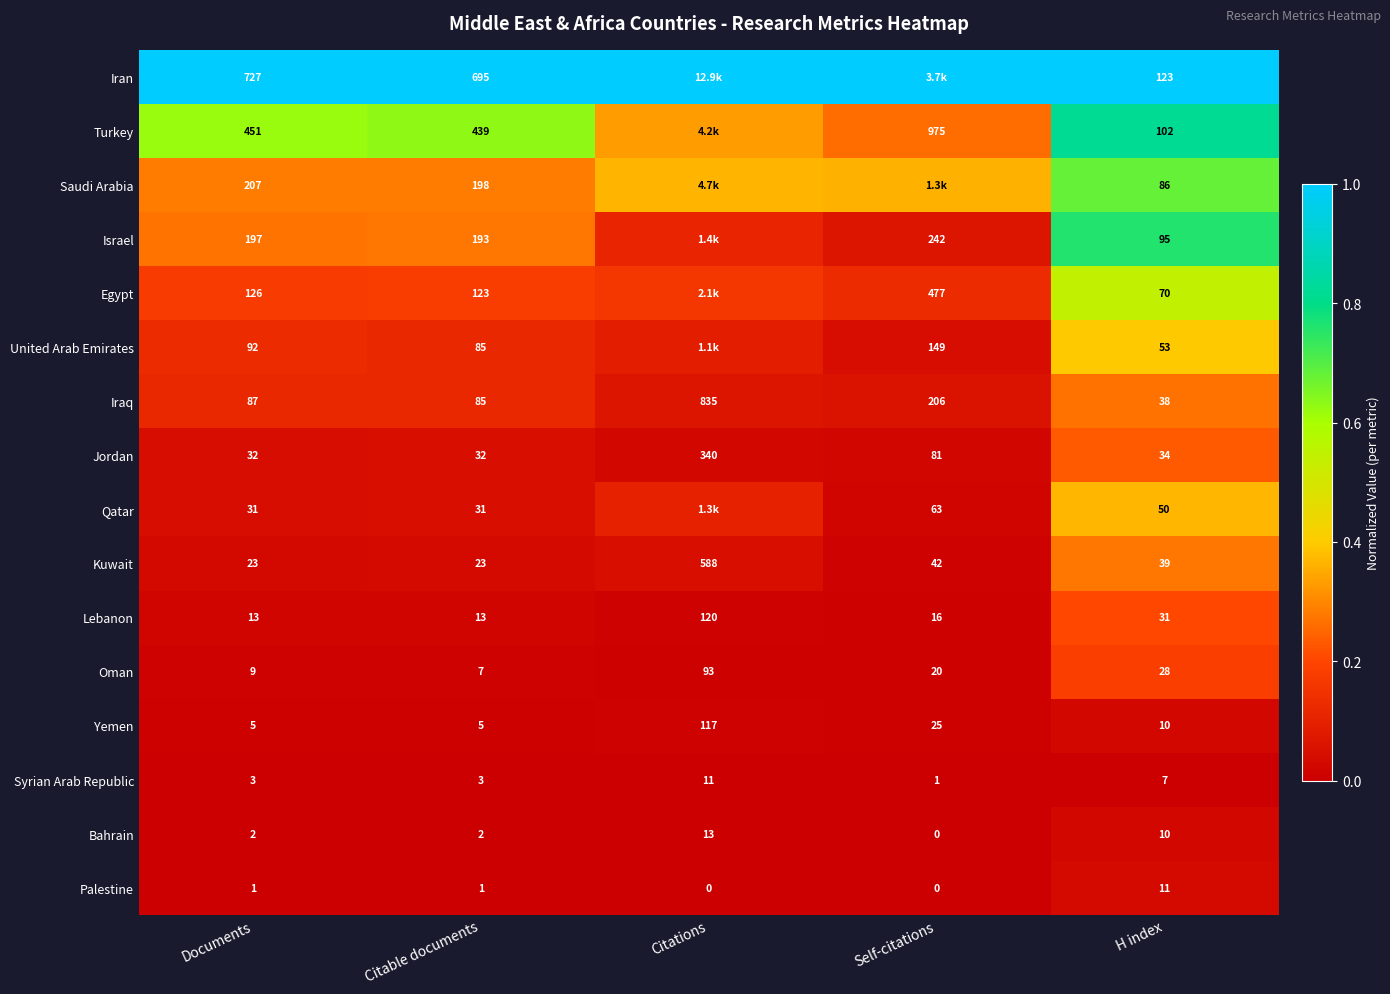

Rank the series at Documents from highest to lowest value.

Iran, Turkey, Saudi Arabia, Israel, Egypt, United Arab Emirates, Iraq, Jordan, Qatar, Kuwait, Lebanon, Oman, Yemen, Syrian Arab Republic, Bahrain, Palestine